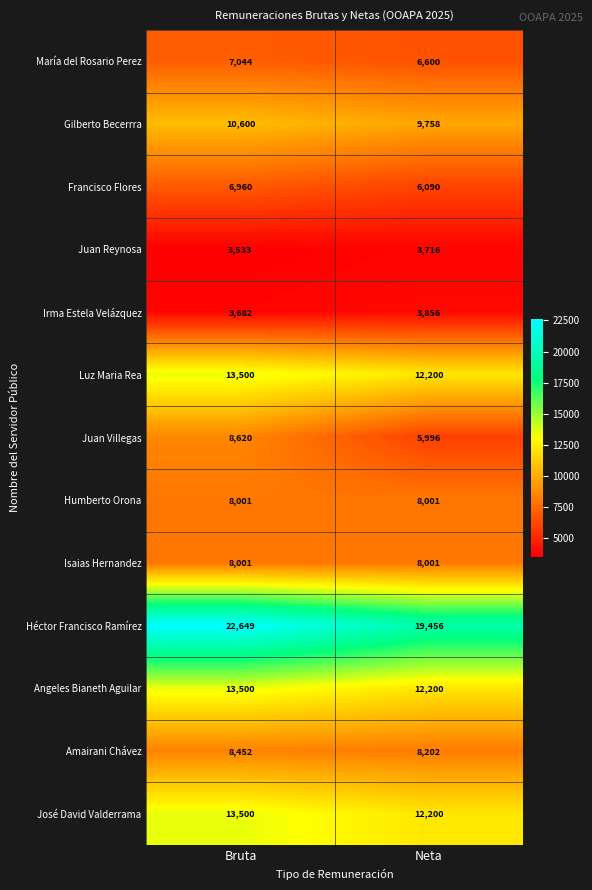

Reading left to right, list all the values displayed in this chart.

María del Rosario Perez: 7044	6600
Gilberto Becerrra: 10600	9758
Francisco Flores: 6960	6090
Juan Reynosa: 3533	3716
Irma Estela Velázquez: 3682	3856
Luz Maria Rea: 13500	12200
Juan Villegas: 8620	5996
Humberto Orona: 8001	8001
Isaias Hernandez: 8001	8001
Héctor Francisco Ramírez: 22649	19456
Angeles Bianeth Aguilar: 13500	12200
Amairani Chávez: 8452	8202
José David Valderrama: 13500	12200